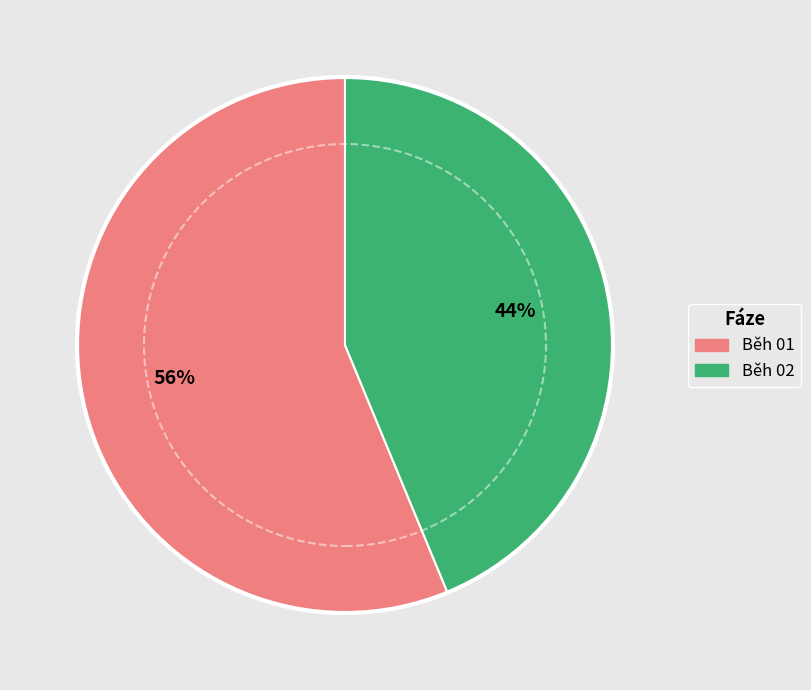

Rank the categories by value from highest to lowest.

Běh 01, Běh 02